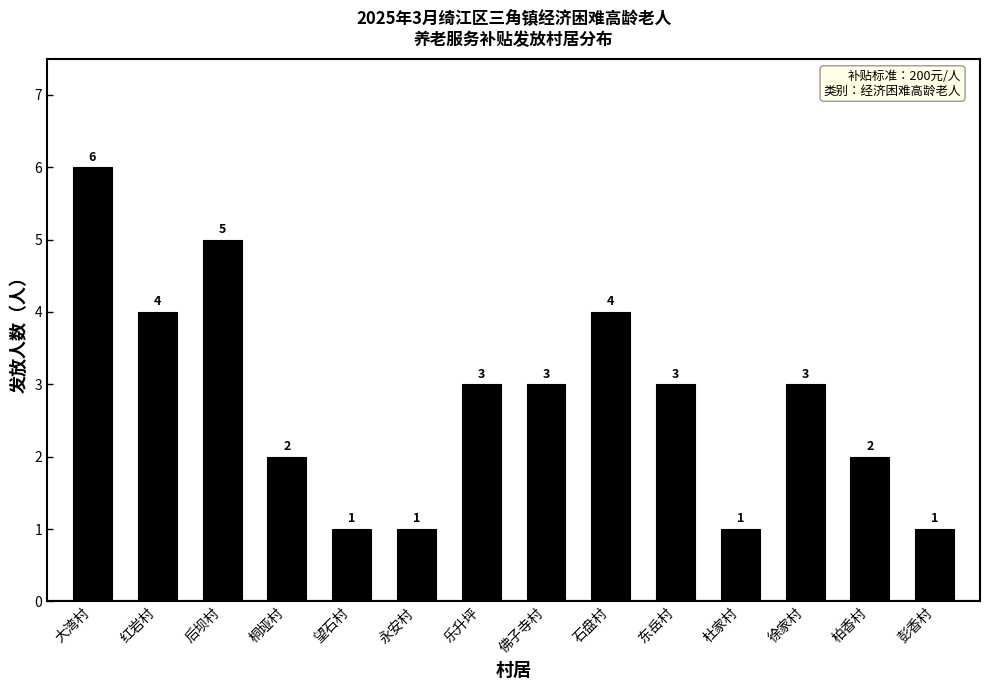

Reading left to right, what are all the values shown in this chart?

6	4	5	2	1	1	3	3	4	3	1	3	2	1